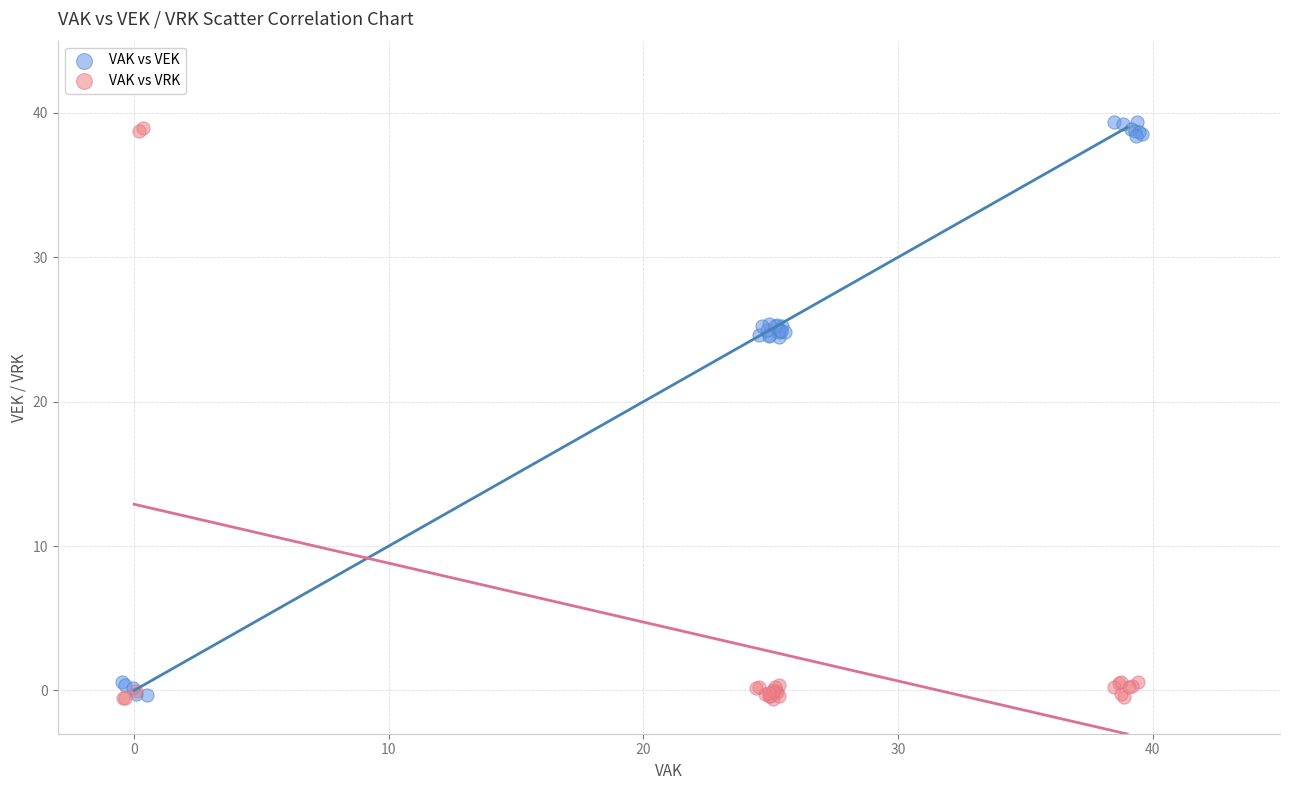

Which series contains the highest Y value?

VAK vs VEK